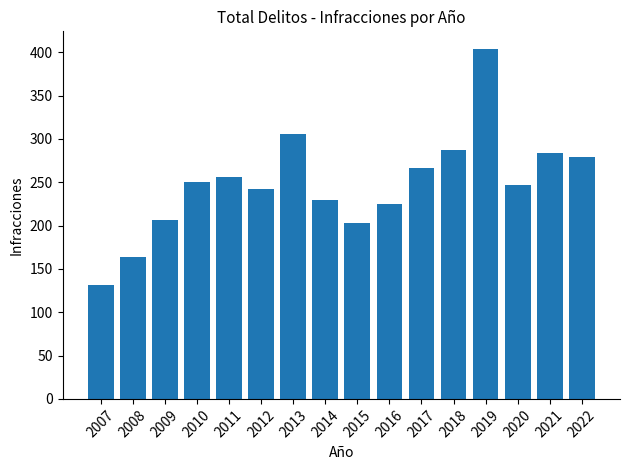

Which category has the lowest value across all series?

2007